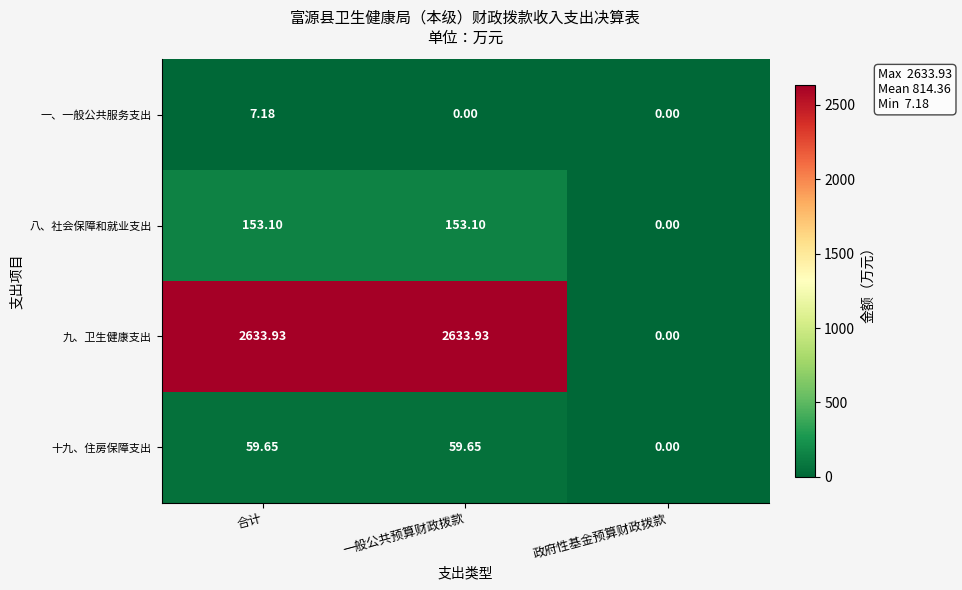

Where does the 九、卫生健康支出 series first go above 2633?

合计